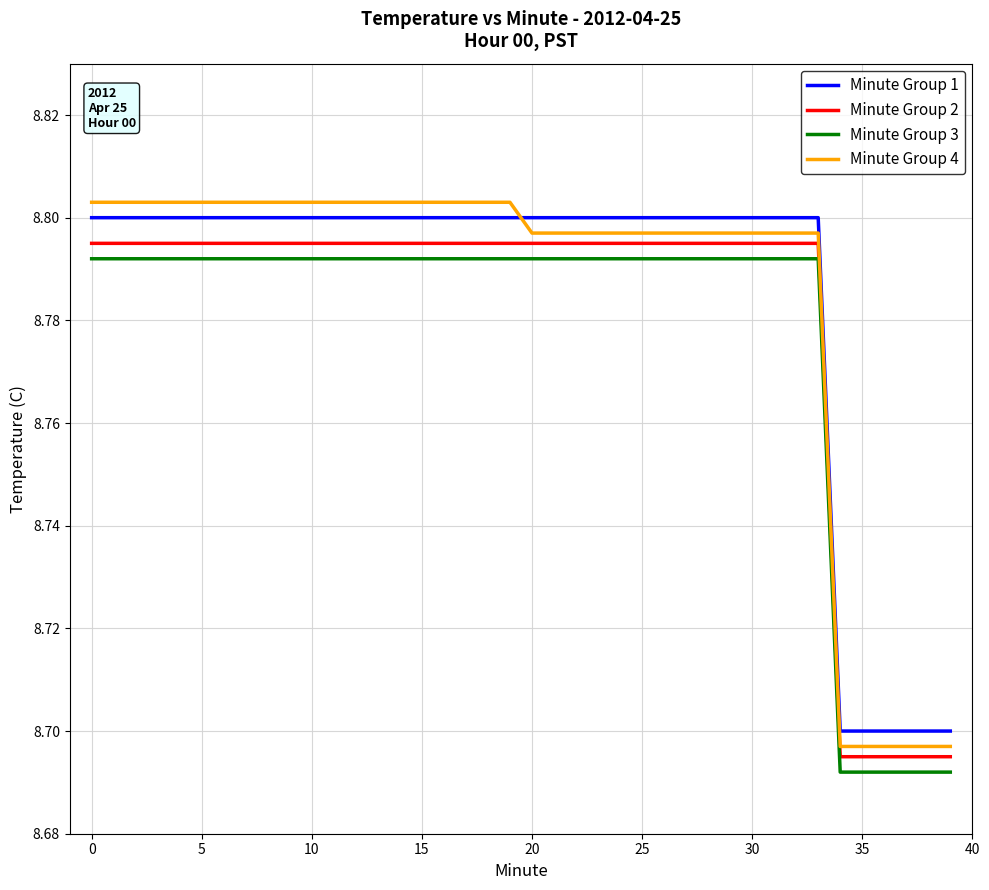

True or false: Minute Group 3 and Minute Group 4 cross at least once.

False